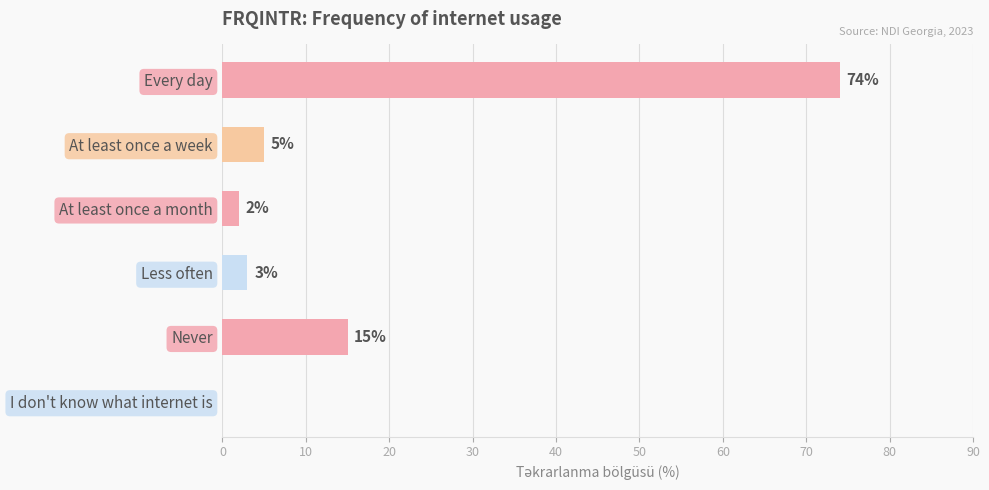

Reading top to bottom, transcribe all the data shown in this chart.

Every day=74	At least once a week=5	At least once a month=2	Less often=3	Never=15	I don't know what internet is=0